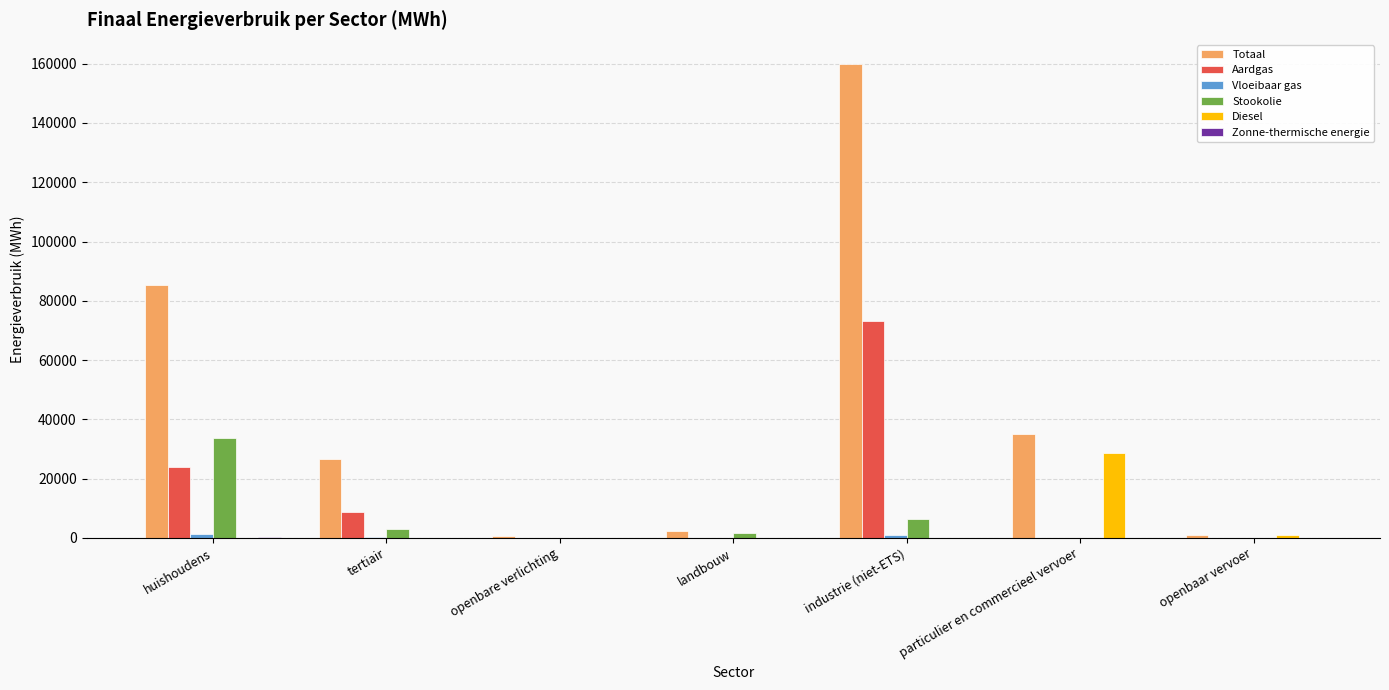

Between particulier en commercieel vervoer and openbaar vervoer, which series saw the biggest shift?

Totaal